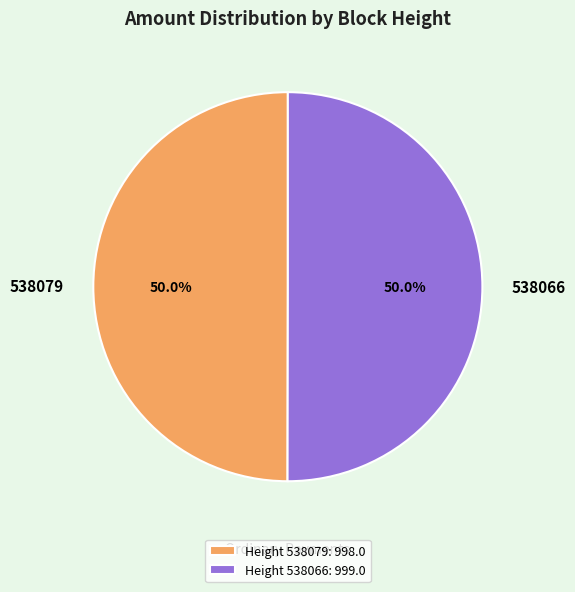

How much of the chart is everything except 538079?

50.0%